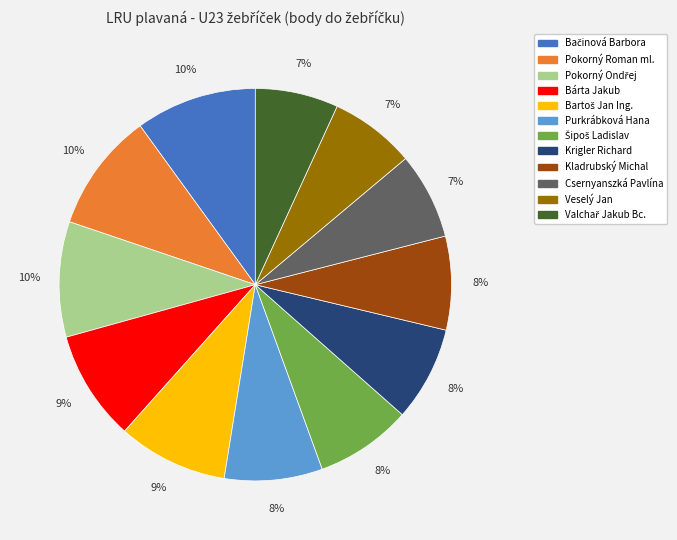

Is there any slice that represents more than half of the pie?

No